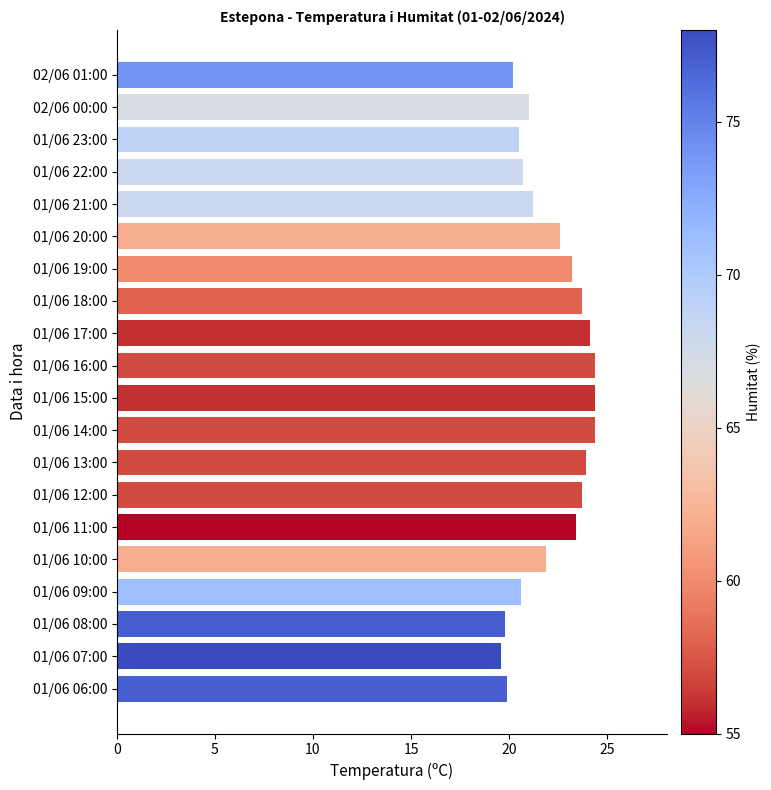

True or false: the data shows 10.4 at 01/06 13:00.

False